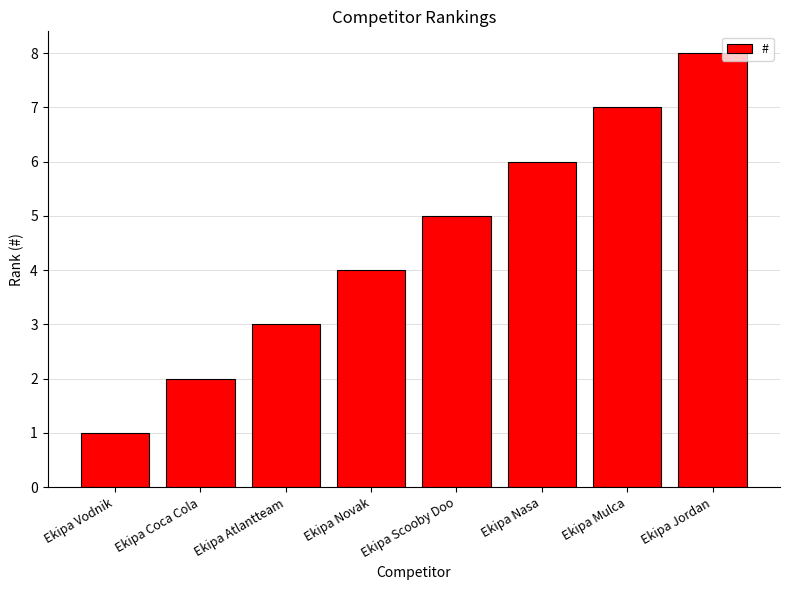

List the labels in order of value, smallest first.

Ekipa Vodnik, Ekipa Coca Cola, Ekipa Atlantteam, Ekipa Novak, Ekipa Scooby Doo, Ekipa Nasa, Ekipa Mulca, Ekipa Jordan